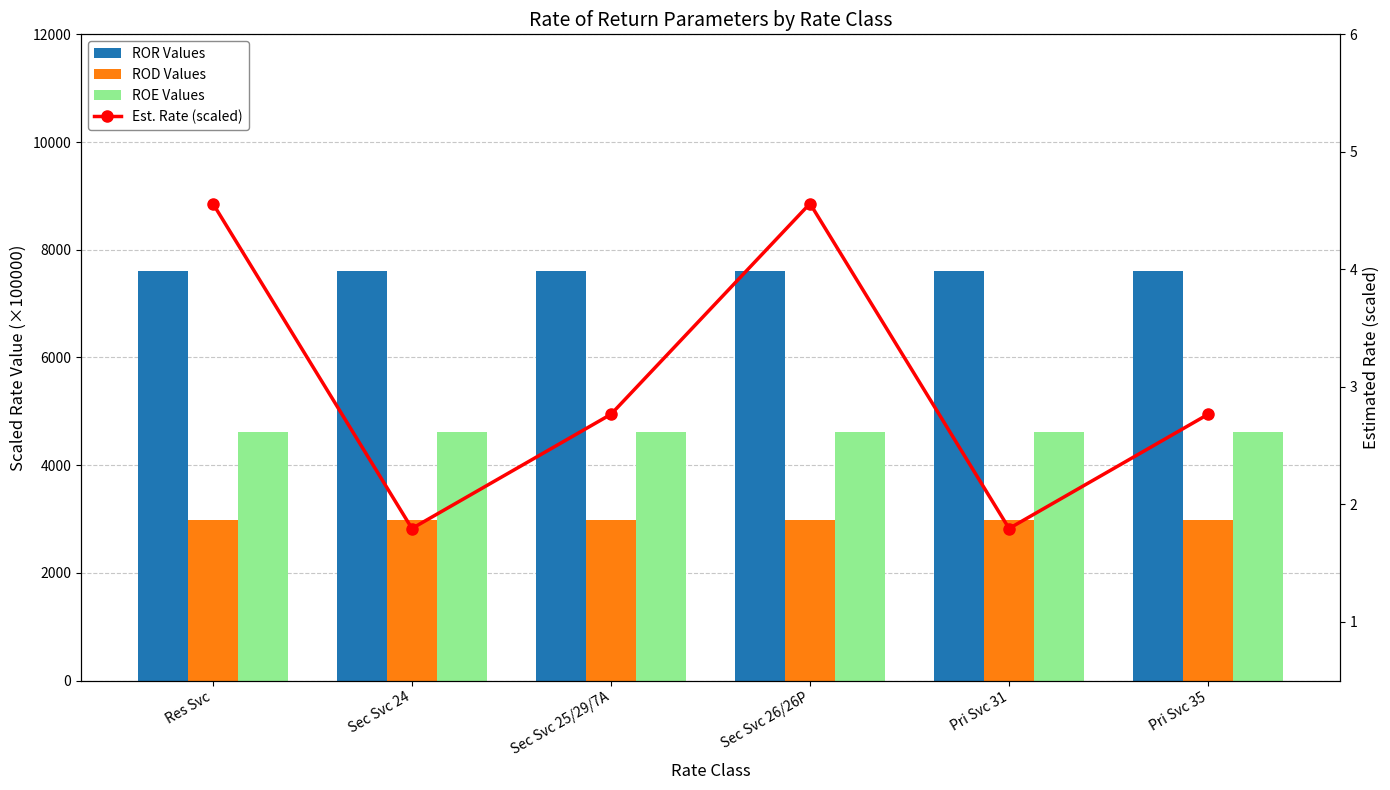

What is the label of the 4th bar from the left?

Sec Svc 26/26P